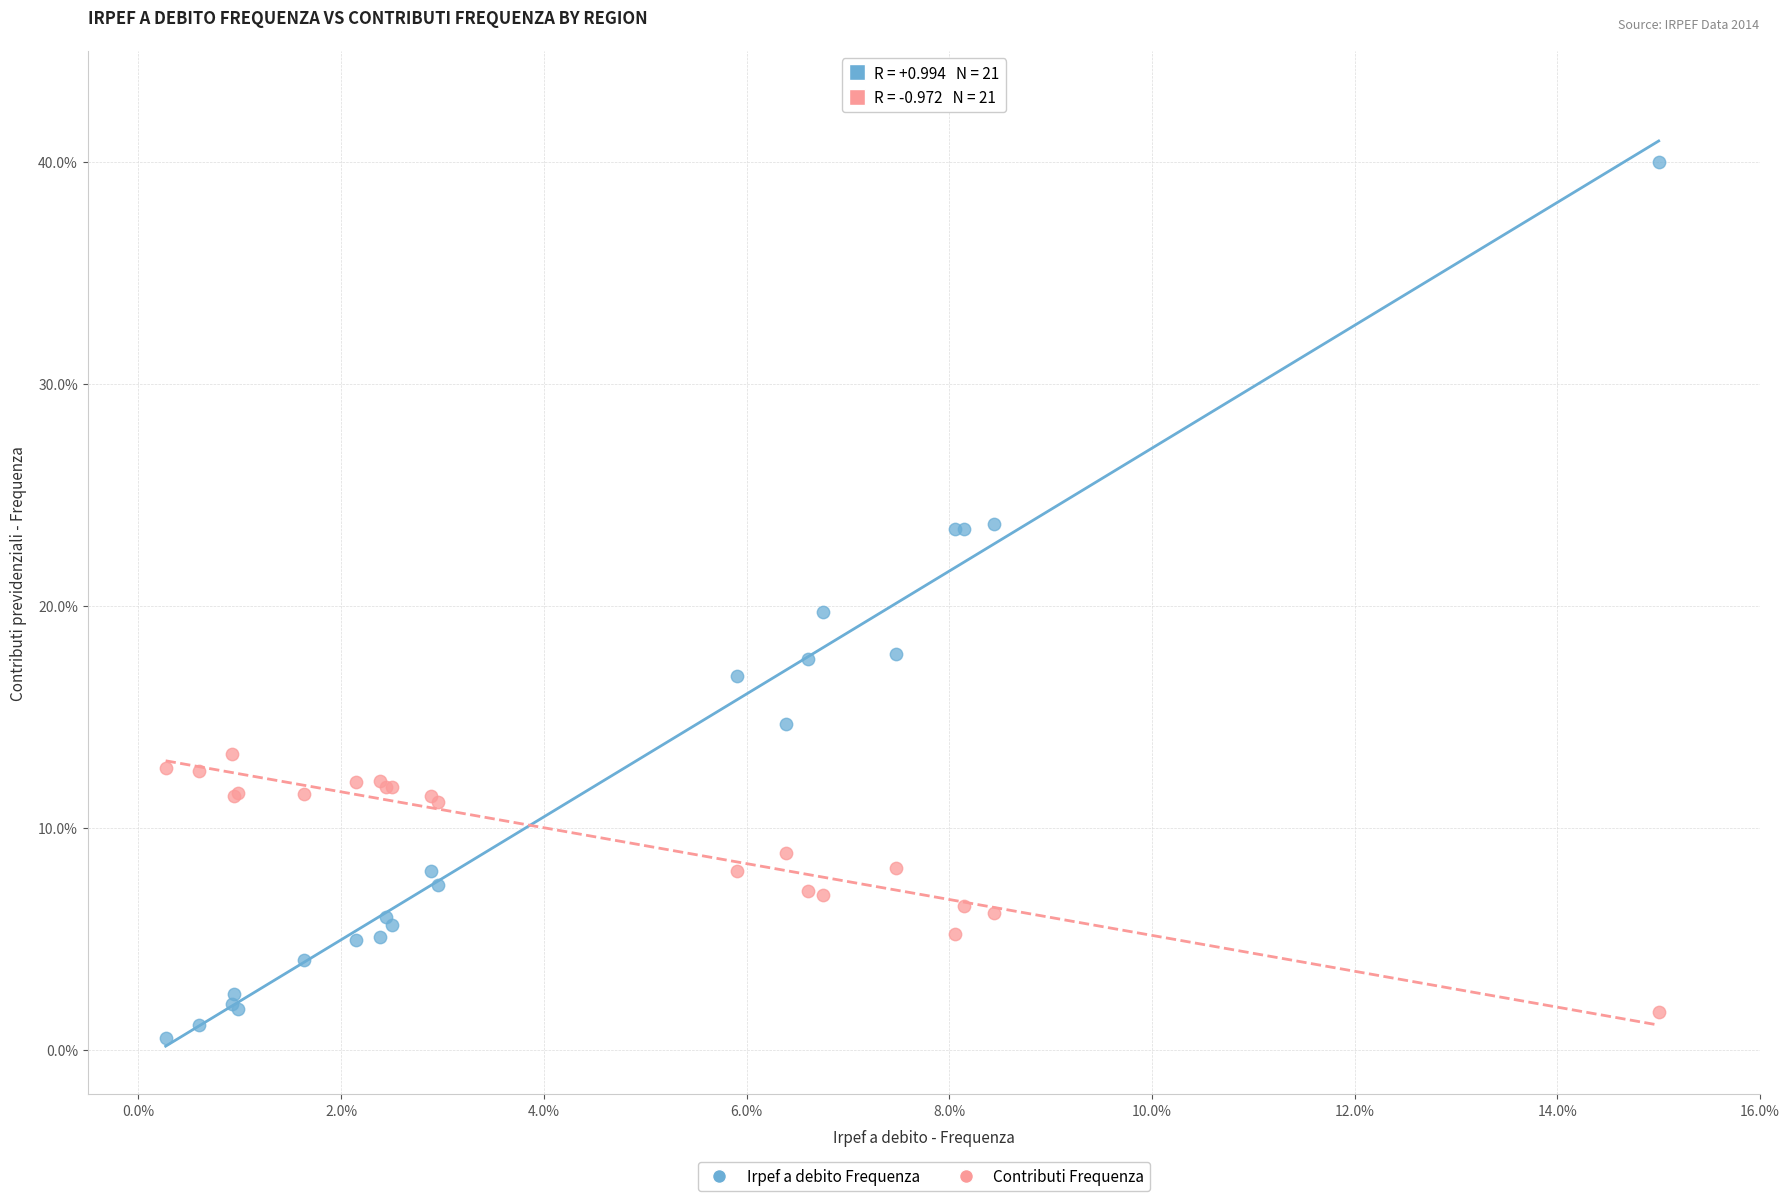

What is the X range (max minus min) for the scatter plot?

14.7